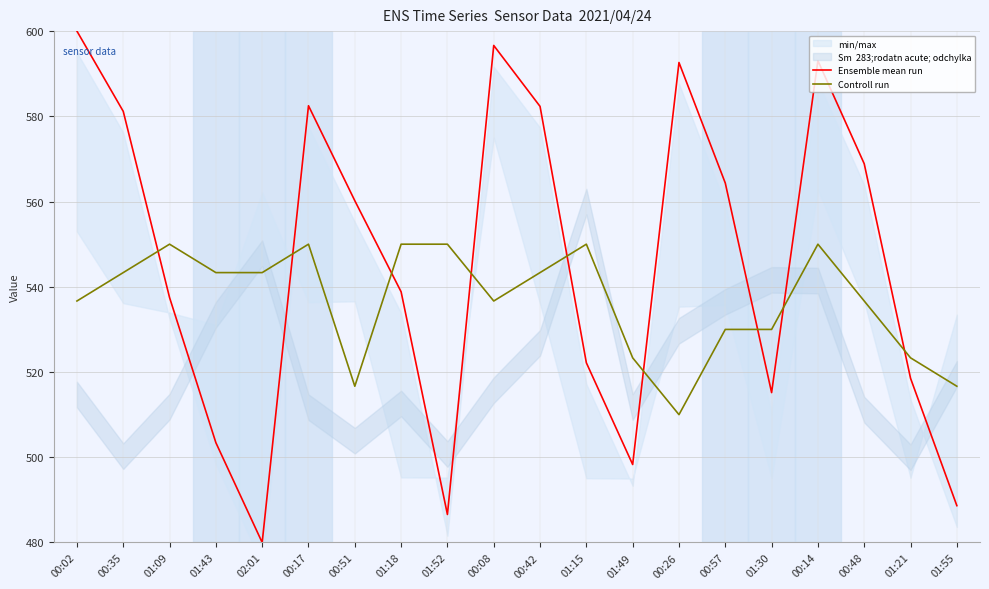

True or false: Ensemble mean run and Controll run cross at least once.

True